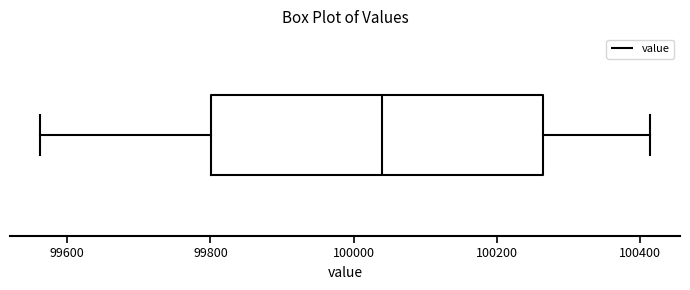

Where is the right edge of the box on the x-axis? The values are not printed on the chart, so give them approximately, as read against the axis.

100260